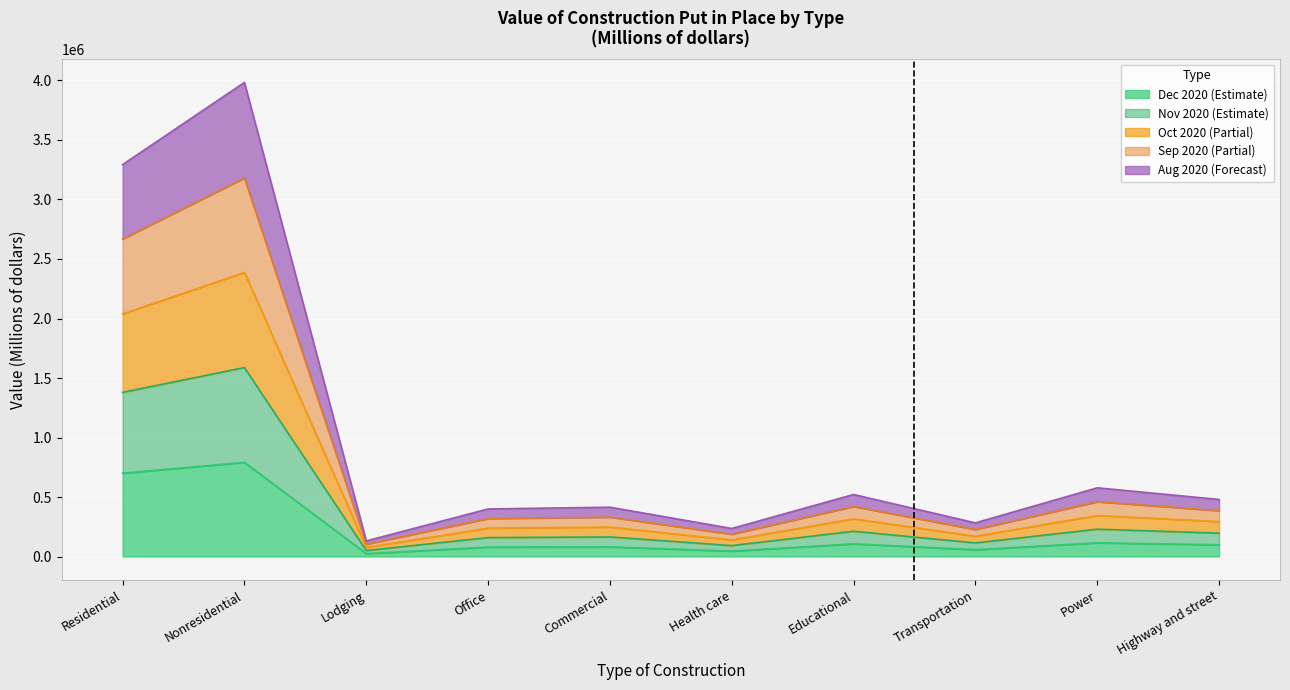

What is the difference between the highest and lowest values at Office?

320197